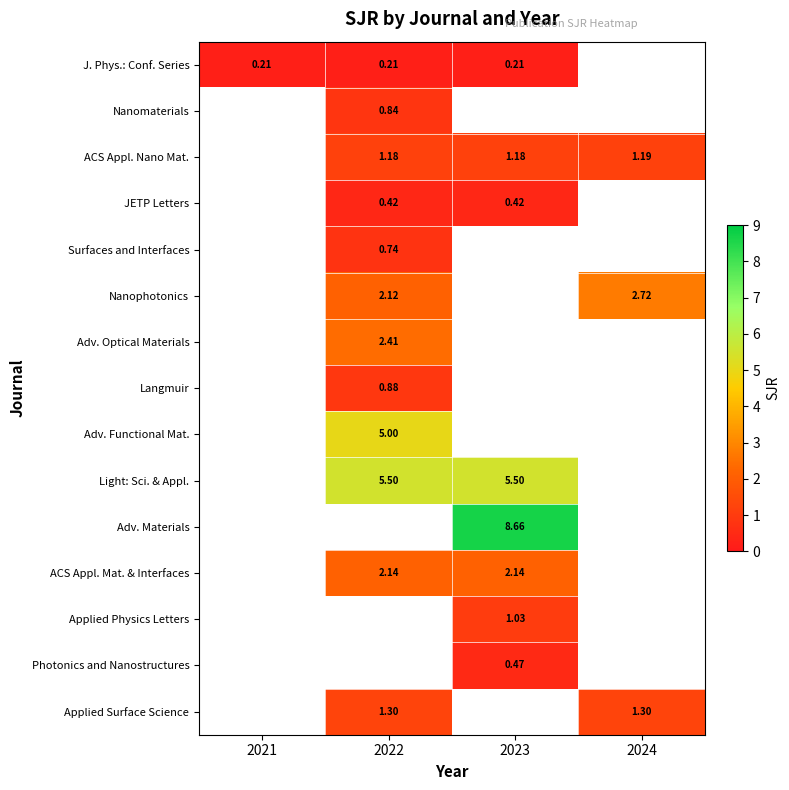

Is the value of Adv. Functional Mat. at 2022 greater than the value of JETP Letters at 2022?

Yes